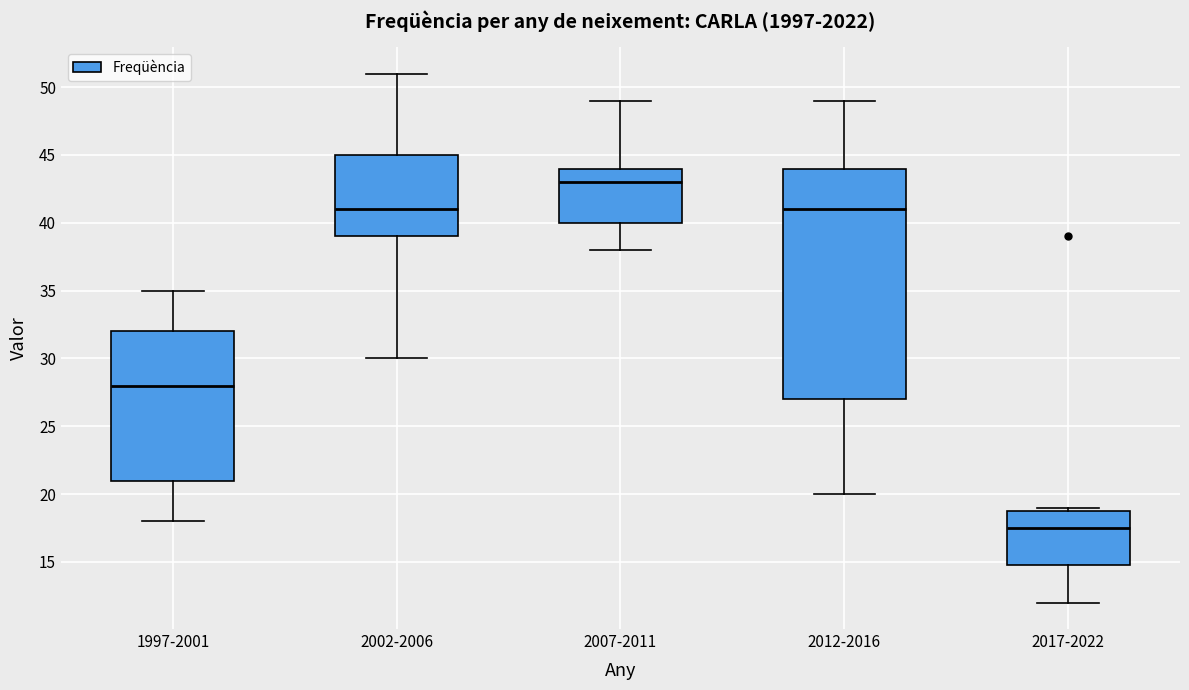

Comparing the boxes themselves (not the whiskers), which one is the tallest?

2012-2016